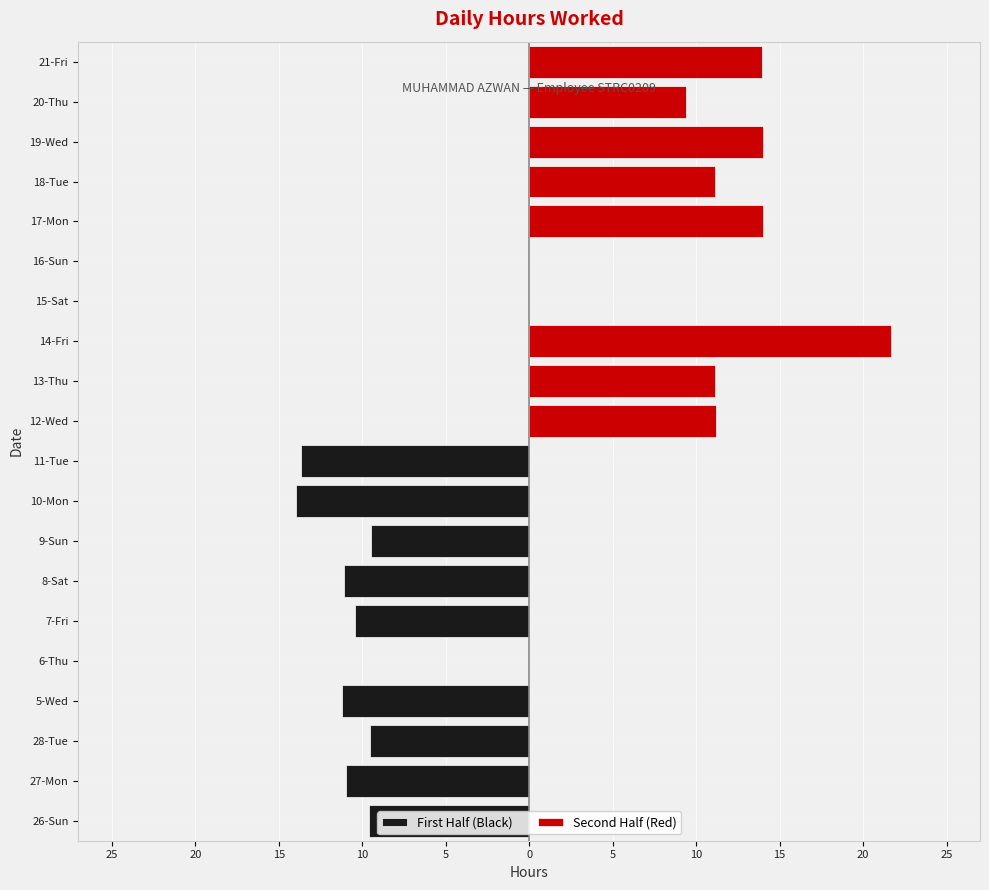

Which series has the widest spread of values?

Second Half (Red)